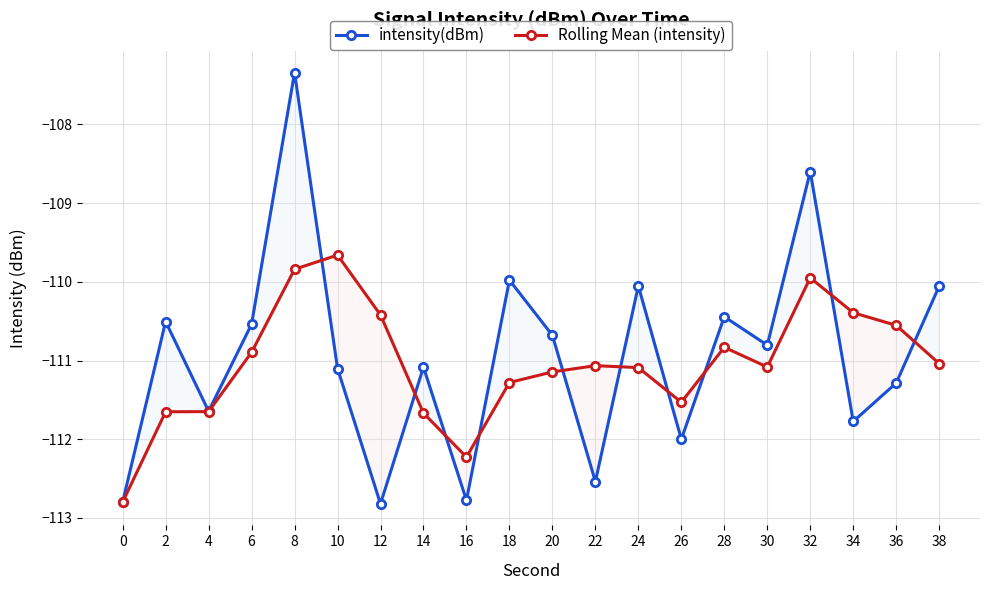

What is the maximum value for intensity(dBm)?

-107.3